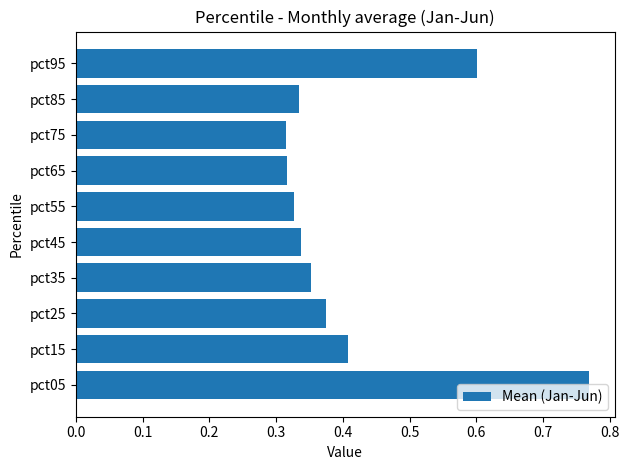

Are the bars horizontal?

Yes